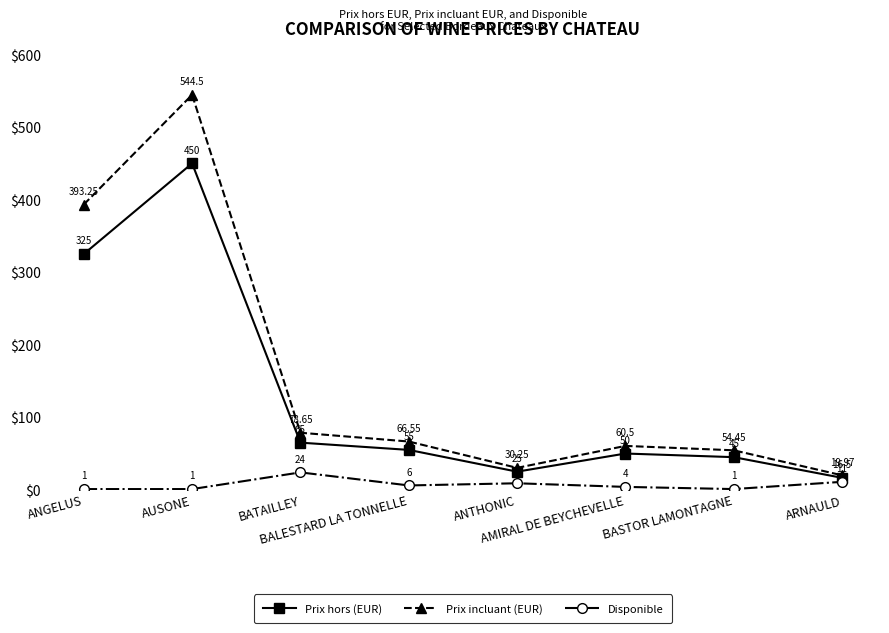

What are all the series names shown in the legend?

Prix hors (EUR), Prix incluant (EUR), Disponible